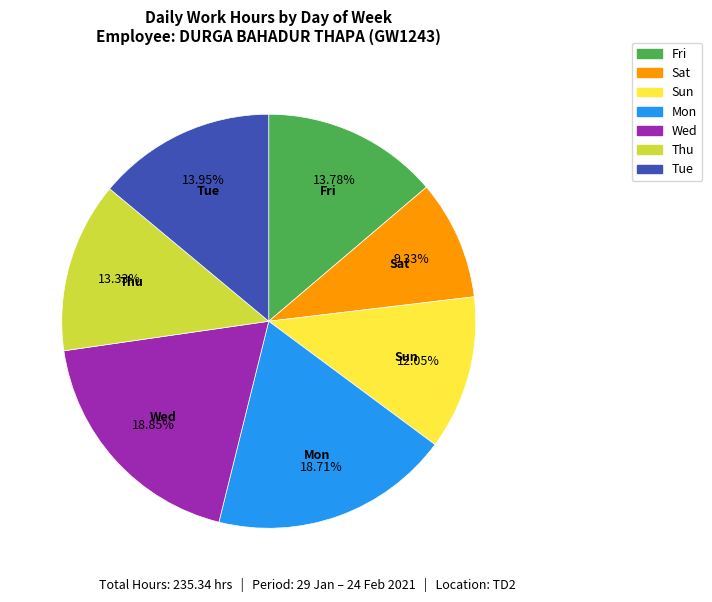

Does any single category account for the majority?

No